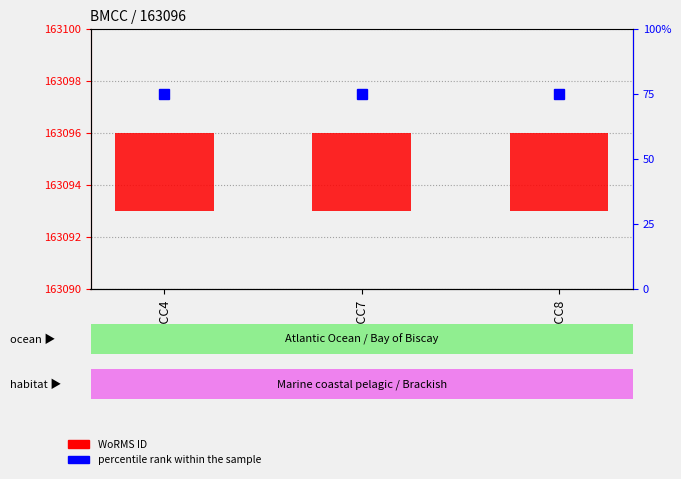

What is the total value across all series at BMCC4?

78